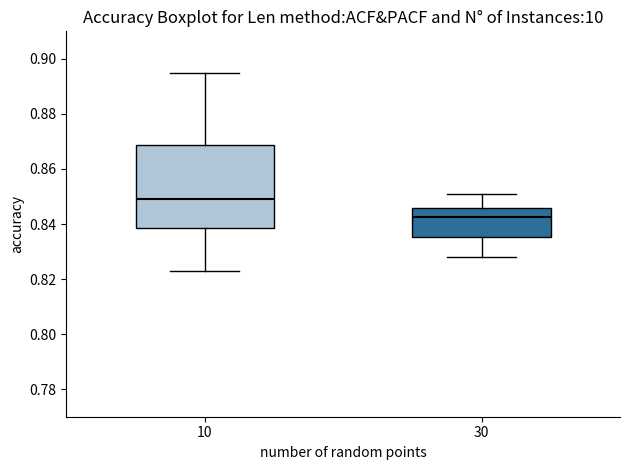

Reading left to right, transcribe this box plot: for each box, give where its median line is, the range the box spans, and where its two whiskers end, as read against the y-axis. The values are not printed on the chart, so give them approximately, as read against the axis.

10: median 0.850, box 0.838 to 0.868, whiskers 0.824 to 0.896
30: median 0.842, box 0.836 to 0.846, whiskers 0.828 to 0.852